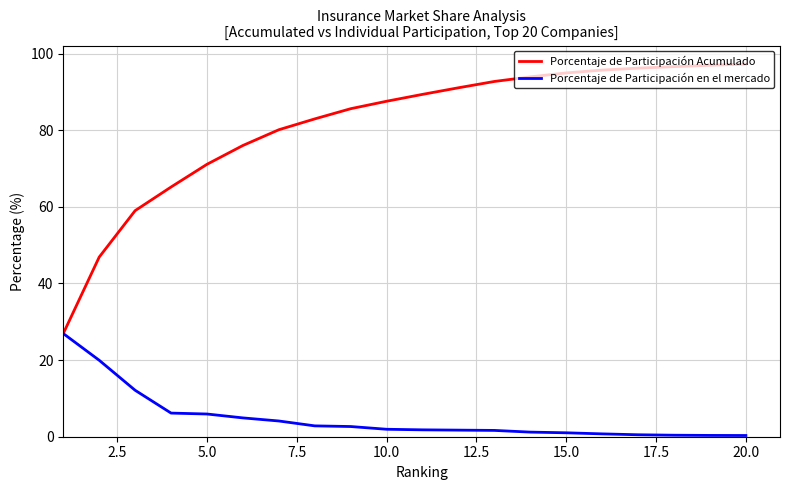

Rank the series by their average value, from highest to lowest.

Porcentaje de Participación Acumulado, Porcentaje de Participación en el mercado